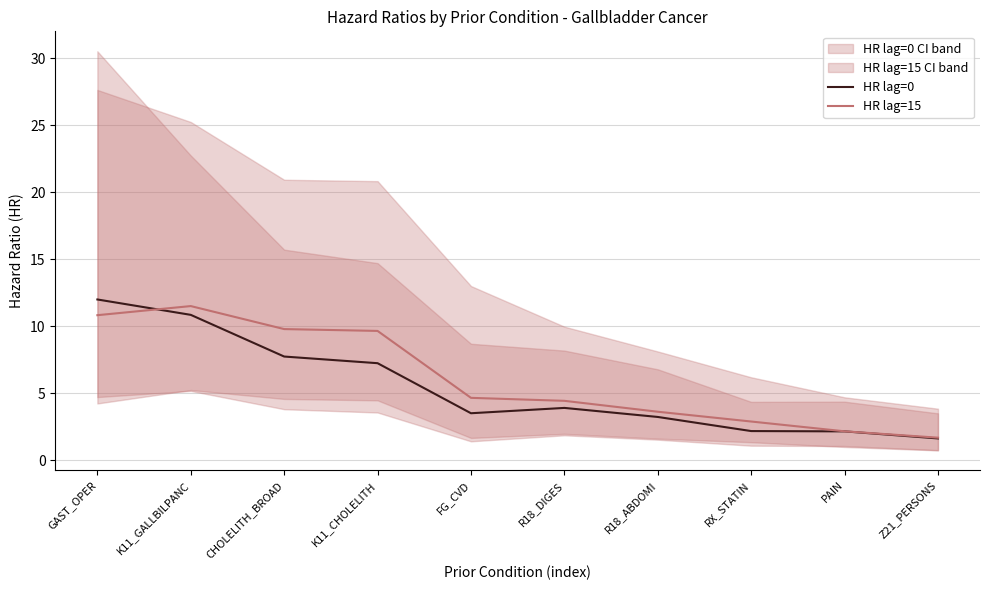

Which has a higher value, Z21_PERSONS or CHOLELITH_BROAD?

CHOLELITH_BROAD